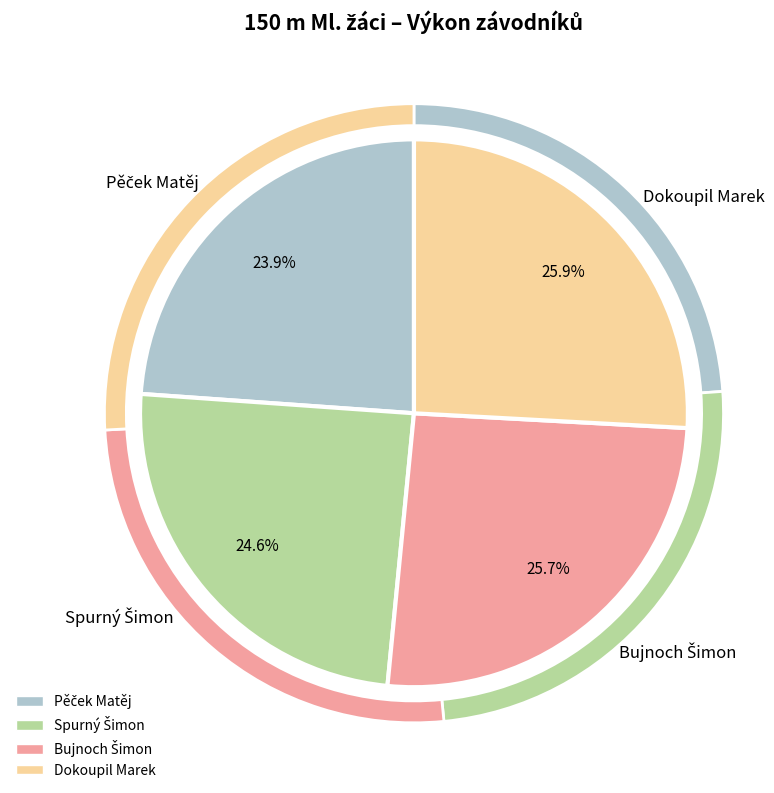

Rank the categories by value from lowest to highest.

Pěček Matěj, Spurný Šimon, Bujnoch Šimon, Dokoupil Marek